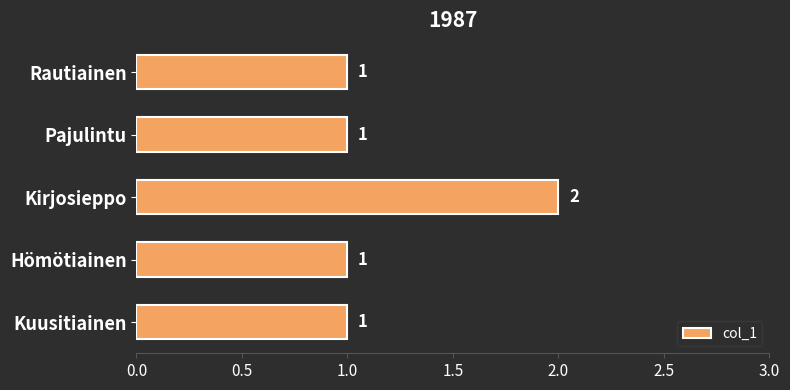

The chart shows a value of 1 at Kirjosieppo. True or false?

False